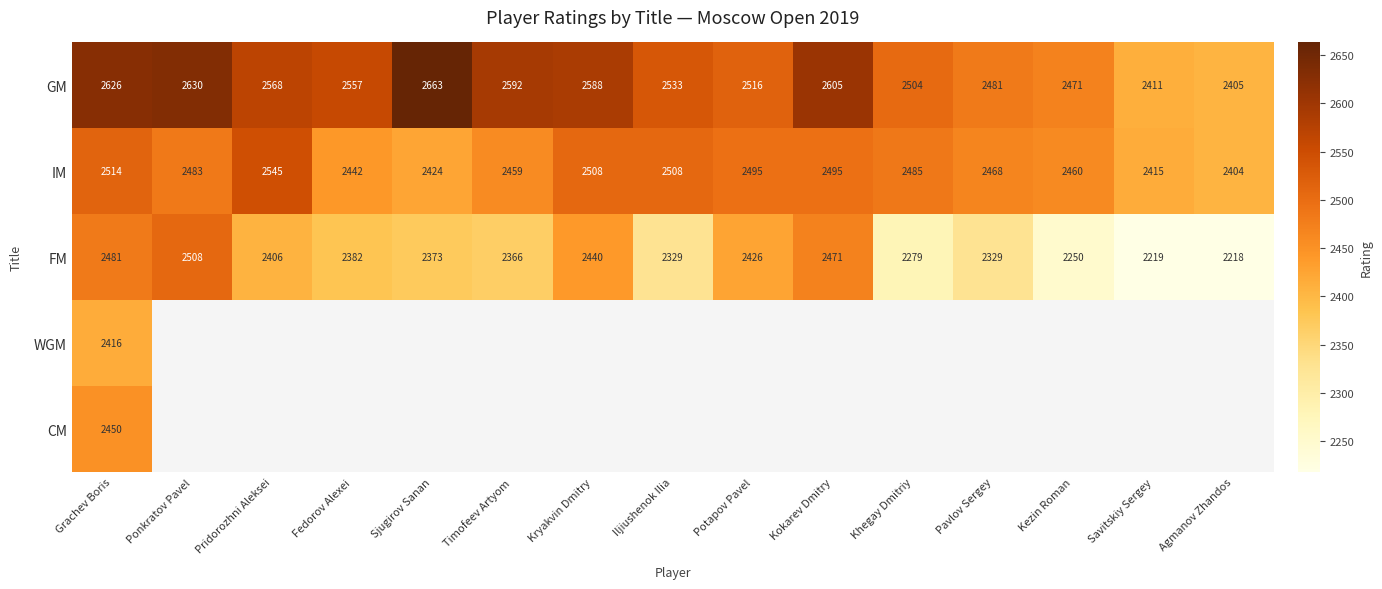

List the labels in order of GM value, largest first.

Sjugirov Sanan, Ponkratov Pavel, Grachev Boris, Kokarev Dmitry, Timofeev Artyom, Kryakvin Dmitry, Pridorozhni Aleksei, Fedorov Alexei, Iljiushenok Ilia, Potapov Pavel, Khegay Dmitriy, Pavlov Sergey, Kezin Roman, Savitskiy Sergey, Agmanov Zhandos